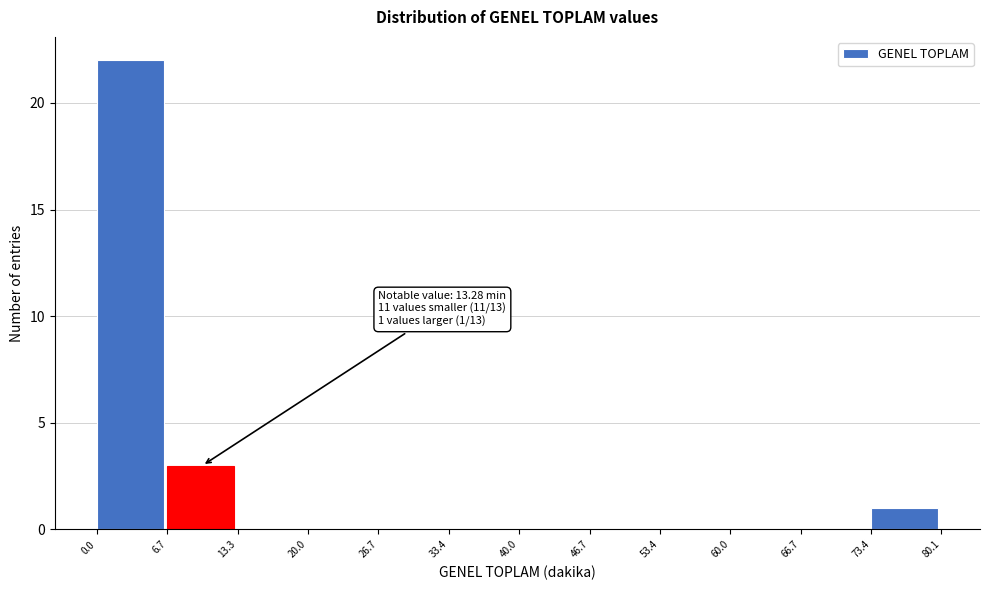

Over which range of the x-axis is the bar tallest?

0.0 to 6.7